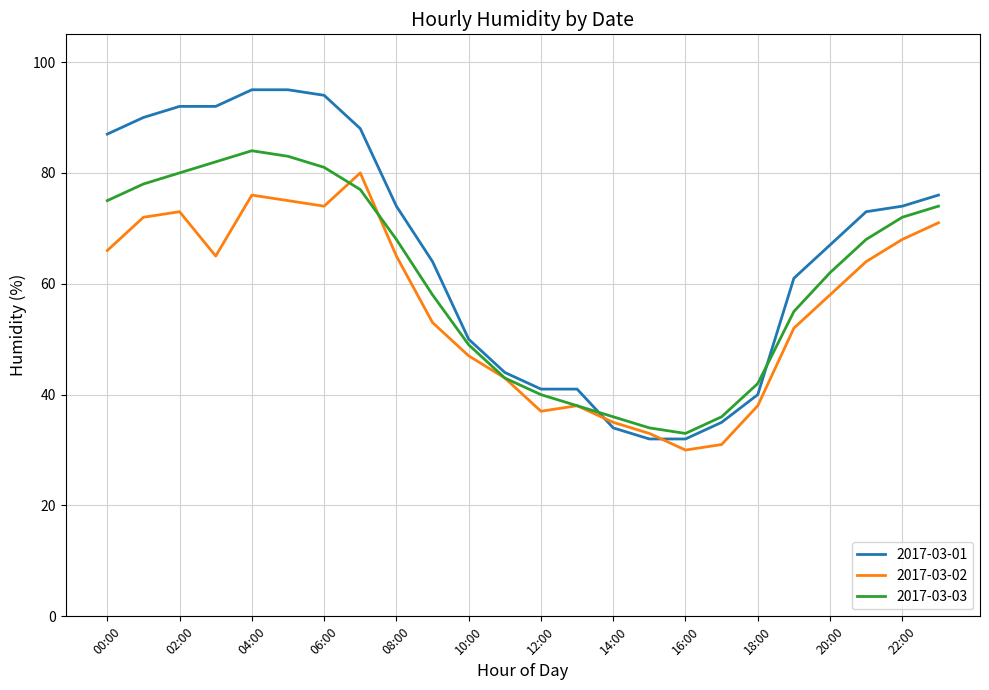

What is the maximum value for 2017-03-02?

80